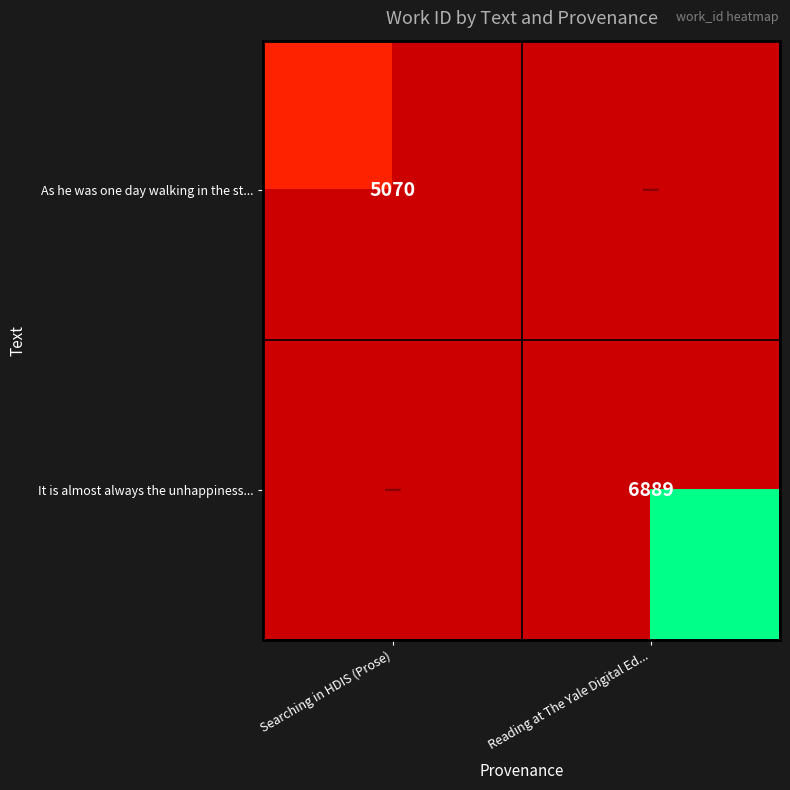

Is it true that As he was one day walking in the st... equals 8954 at Searching in HDIS (Prose)?

False